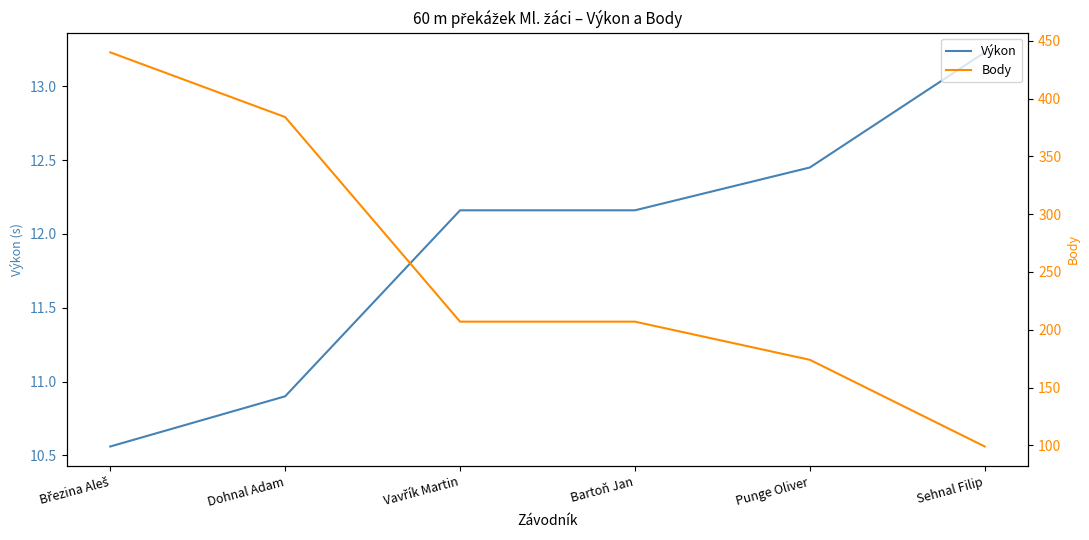

What is the lowest value of the Body series?

99.0